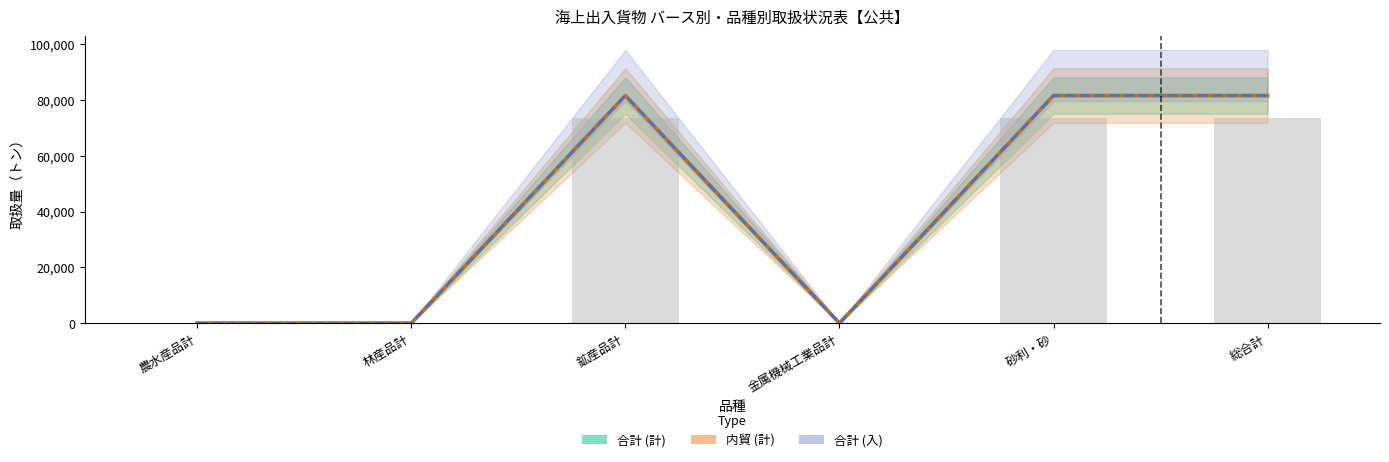

Reading right to left, transcribe all the data shown in this chart.

合計 (計): 81600	81600	0	81600	0	0
内貿 (計): 81600	81600	0	81600	0	0
合計 (入): 81600	81600	0	81600	0	0
内貿 (入): 73440	73440	0	73440	0	0